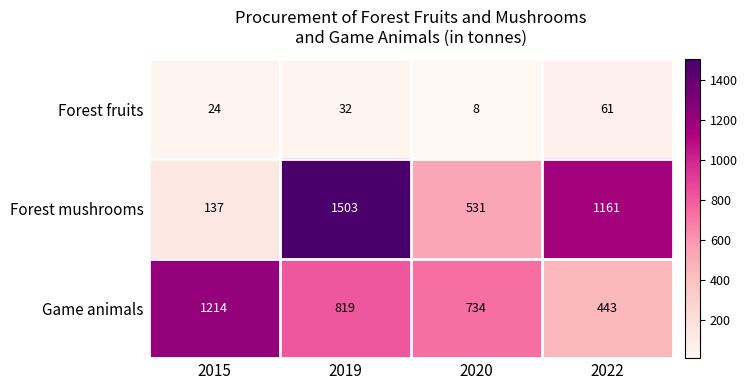

Reading left to right, extract all data points from this chart.

Forest fruits: 24	32	8	61
Forest mushrooms: 137	1503	531	1161
Game animals: 1214	819	734	443